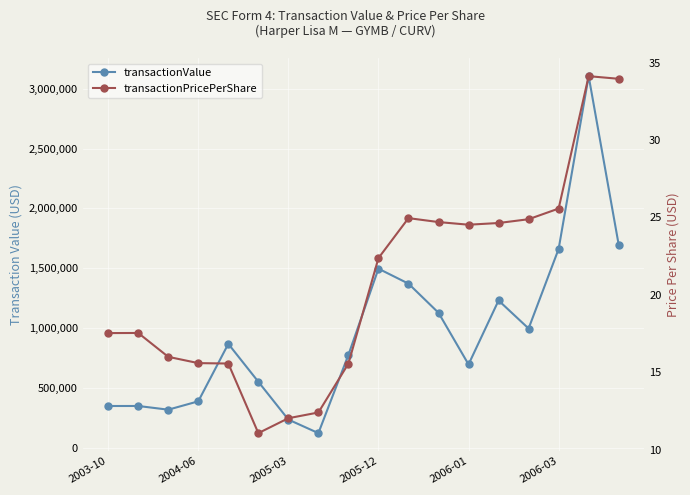

Which series has the largest total across all categories?

transactionValue